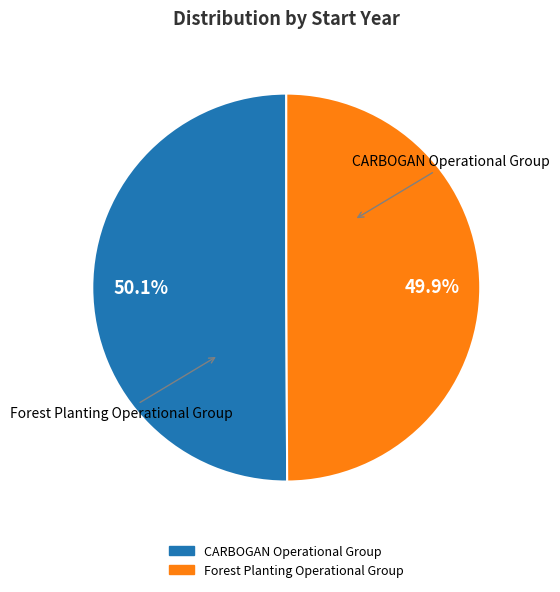

What is the ratio of the value at Forest Planting Operational Group to the value at CARBOGAN Operational Group?

1.0